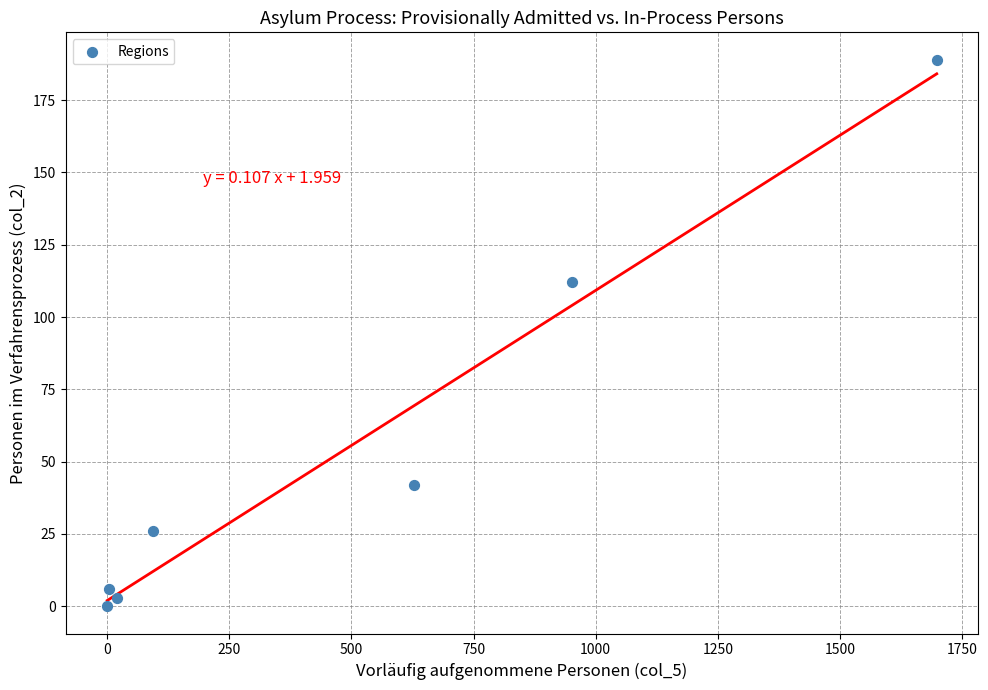

What Y value in the scatter plot is closest to 94?

112